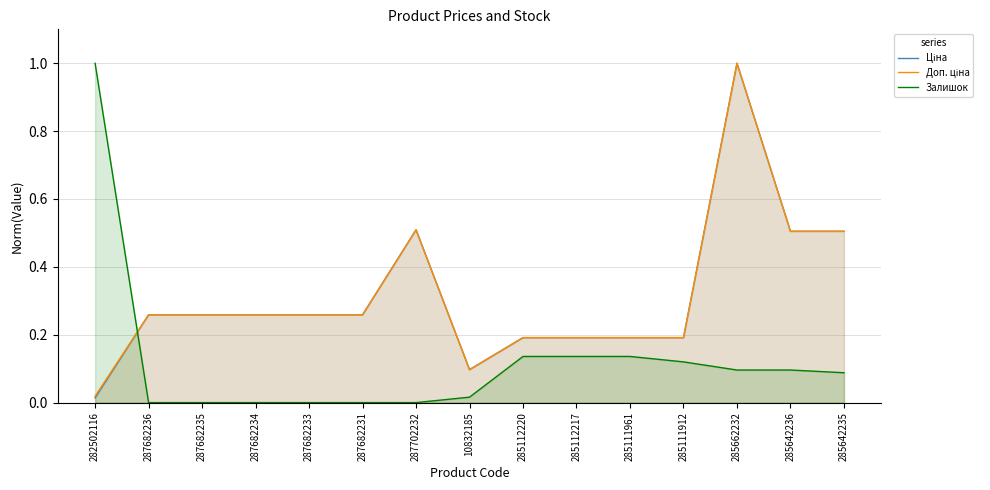

What is the sum of all Ціна values?

4.7